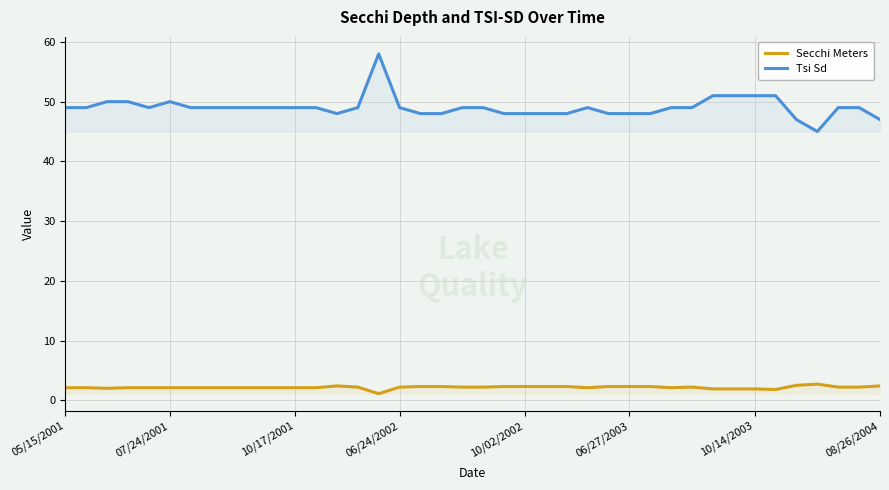

True or false: Tsi Sd has a value of 49.0 at 10.

True